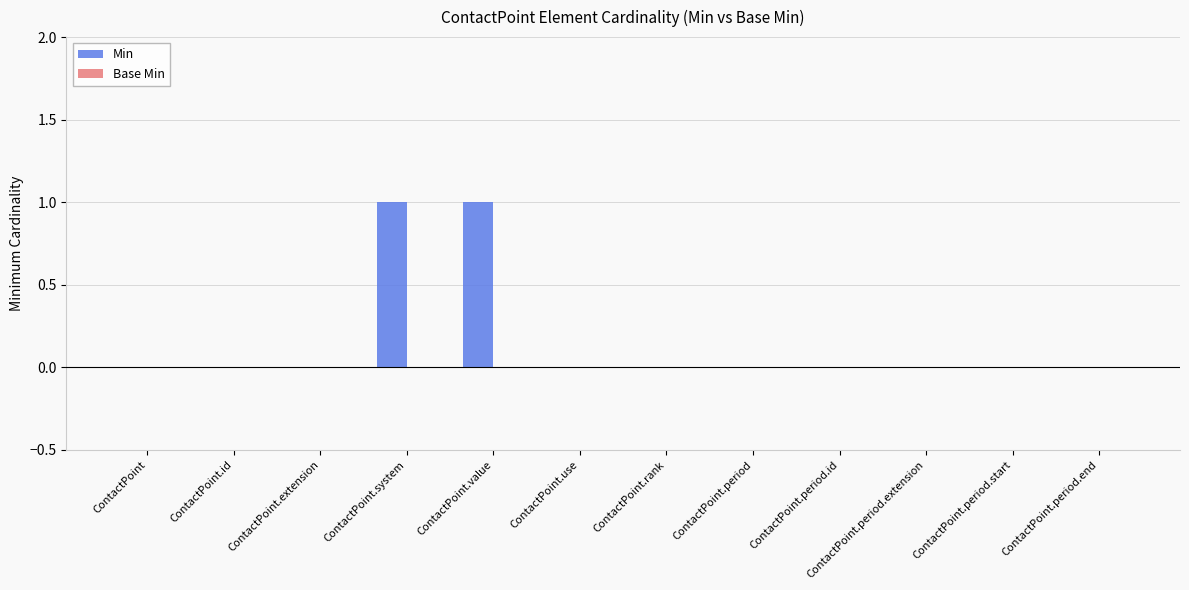

Is it true that the value at ContactPoint.extension is 0?

True